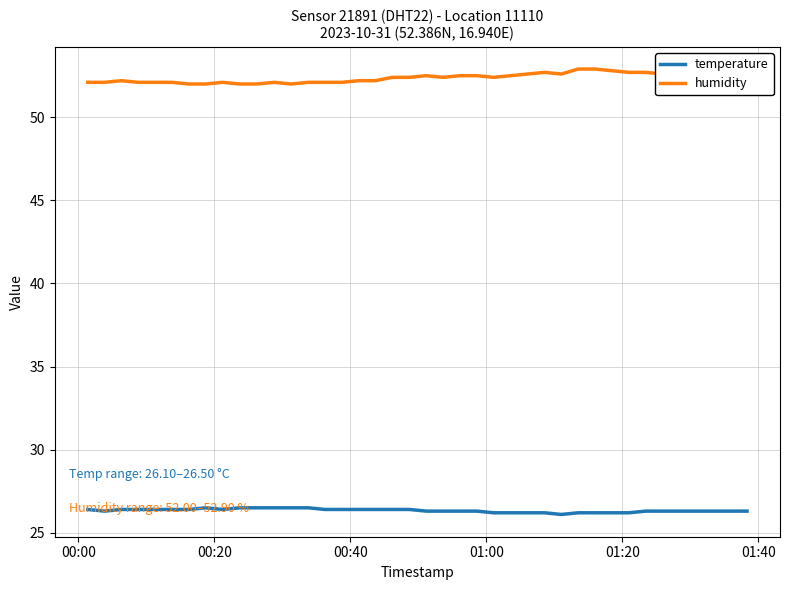

Rank the series by their average value, from highest to lowest.

humidity, temperature